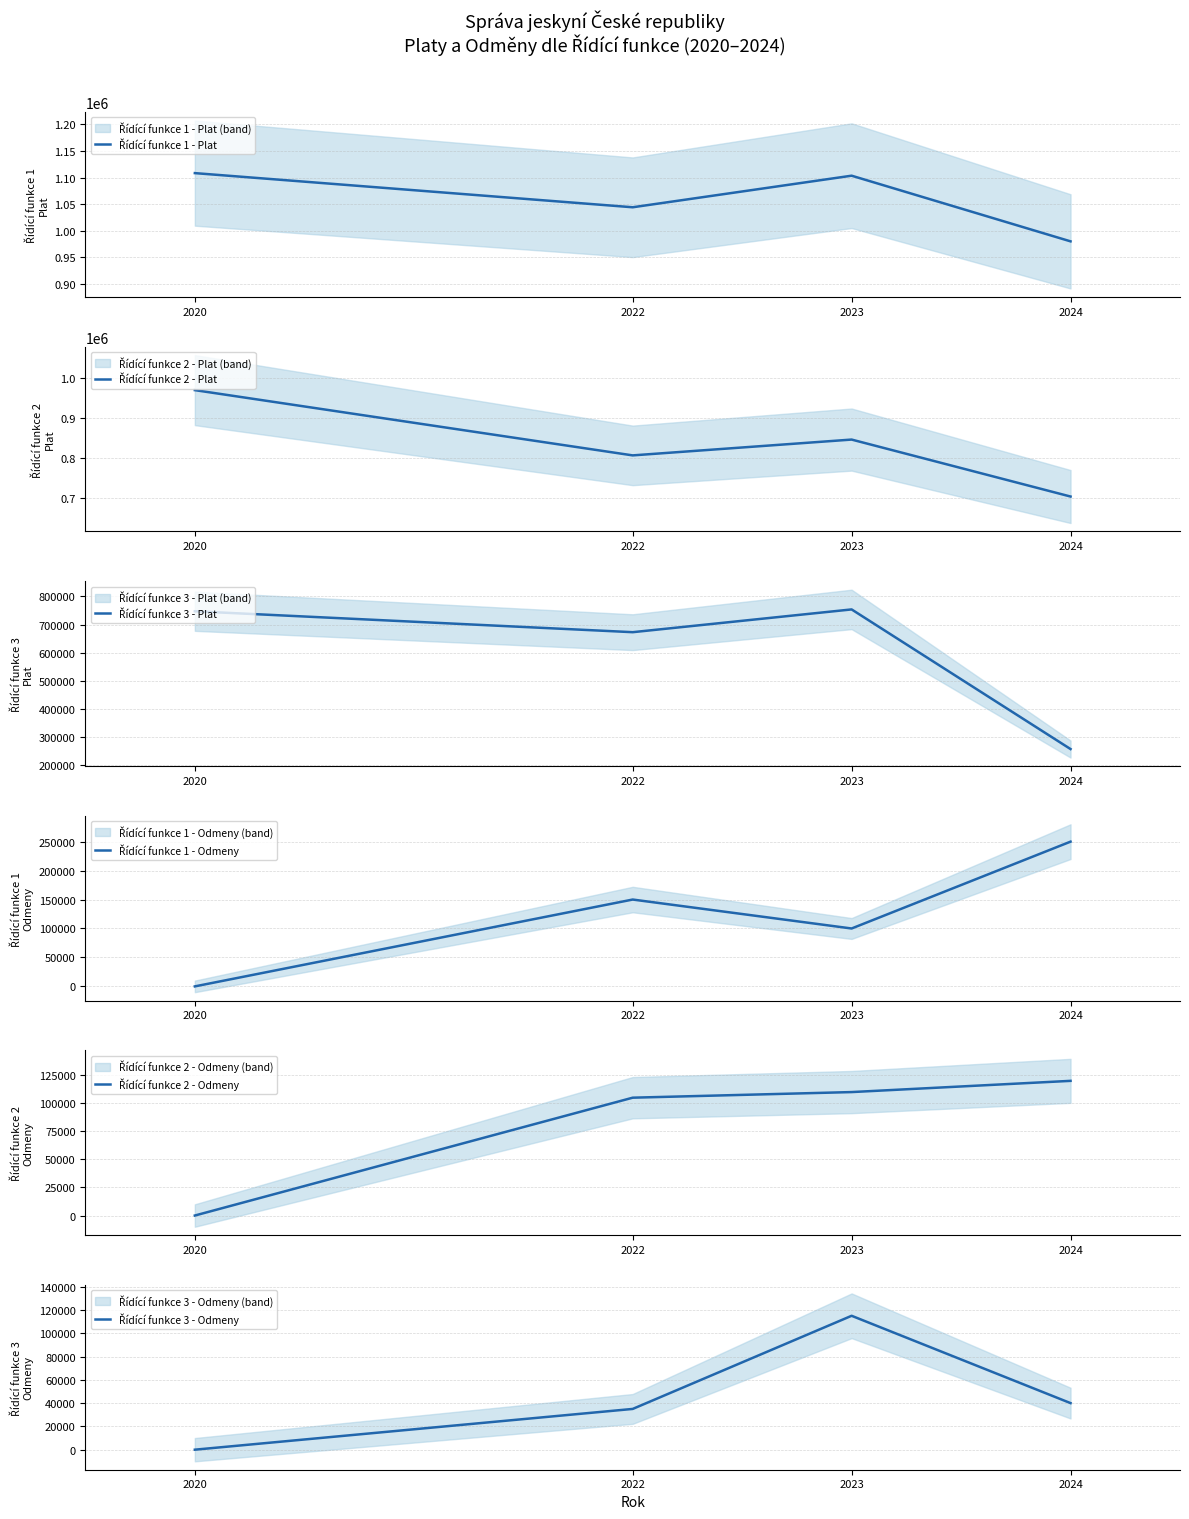

What value does the Řídící funkce 3 - Plat series have at 2020?

747255